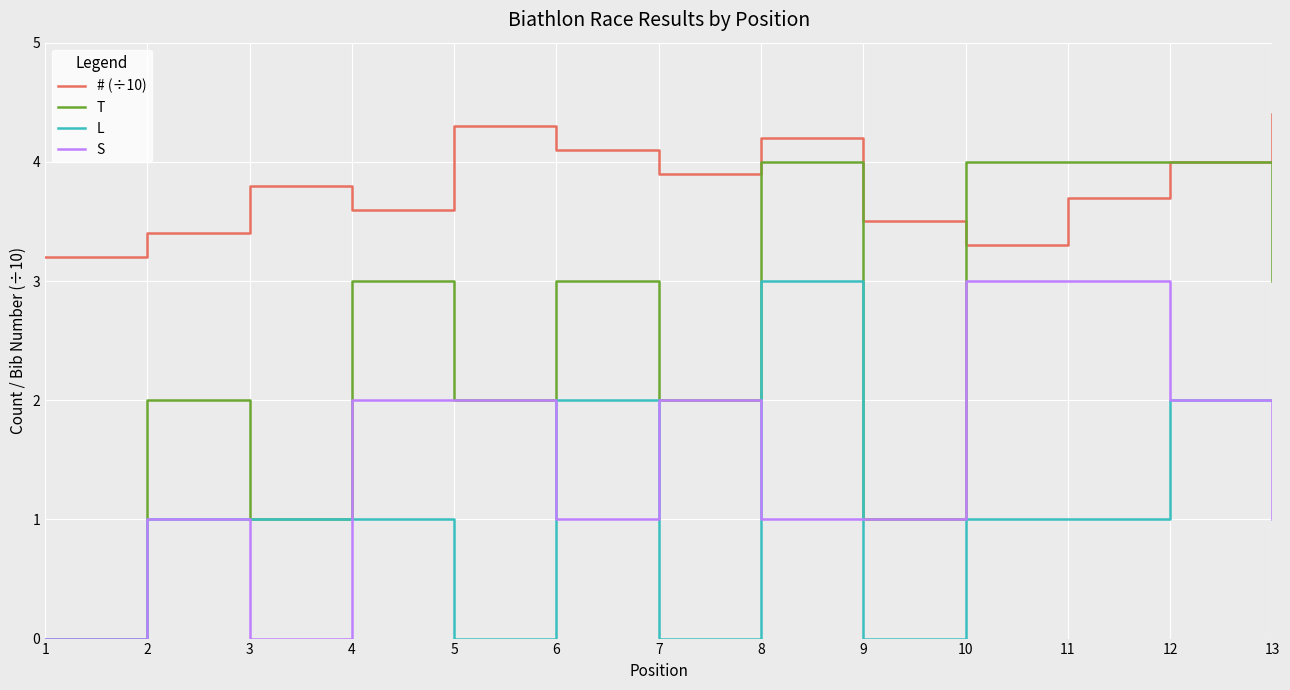

What is the maximum value for # (÷10)?

4.4